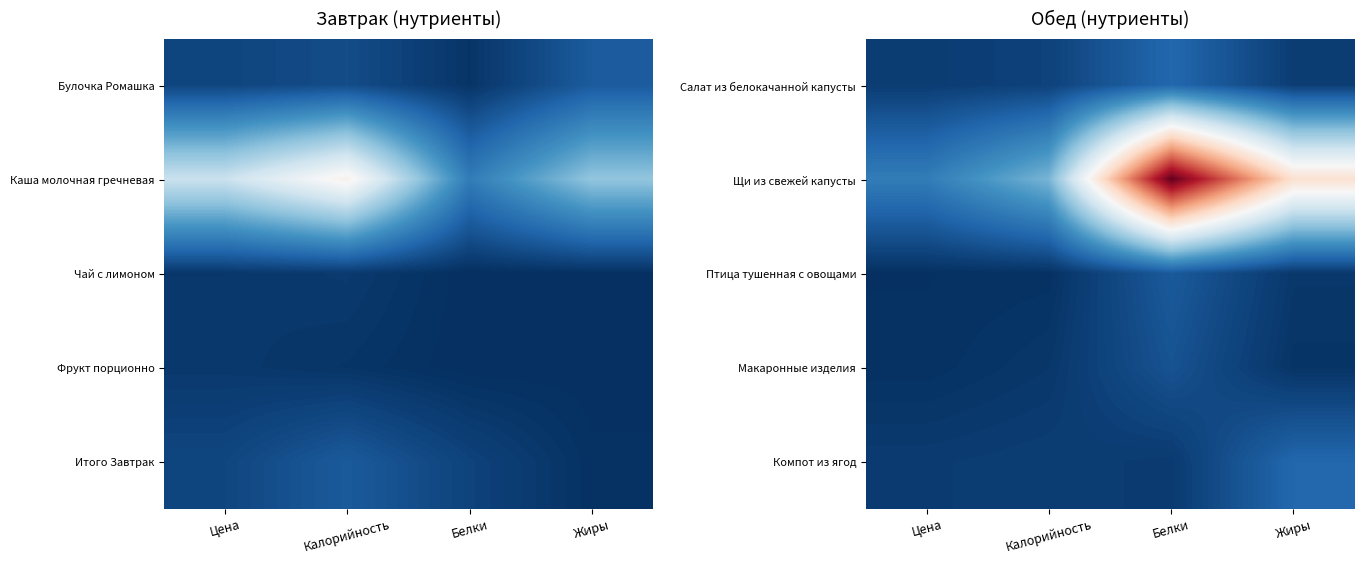

At how many categories does at least one series exceed 281?

1